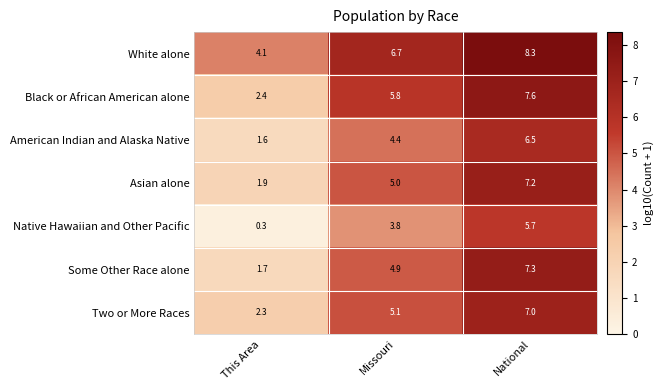

At which label does American Indian and Alaska Native reach its peak?

National